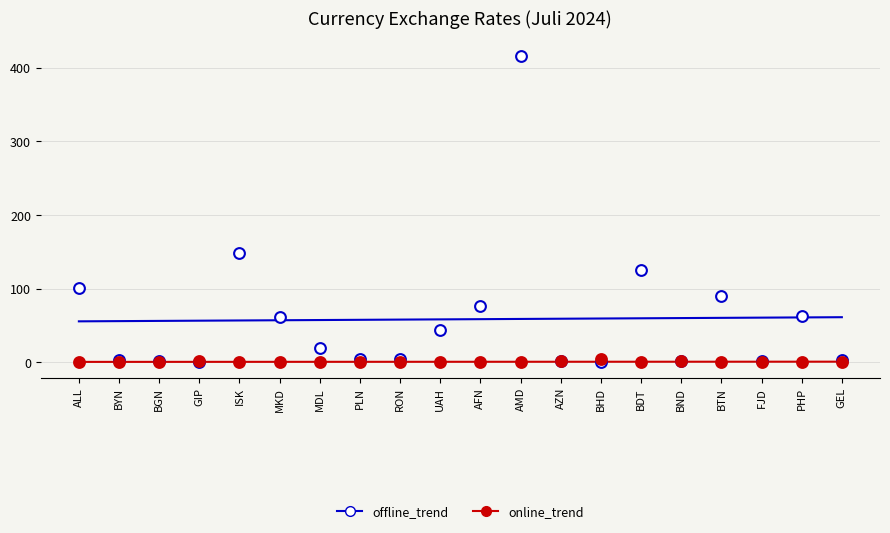

What is the total value across all series at FJD?

61.4